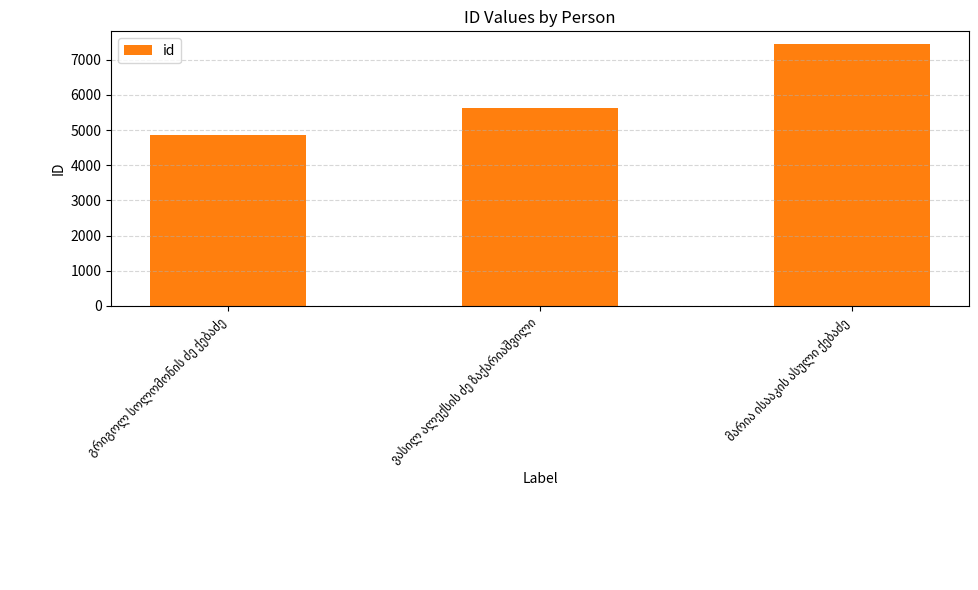

Reading right to left, transcribe all the data shown in this chart.

7436	5621	4868